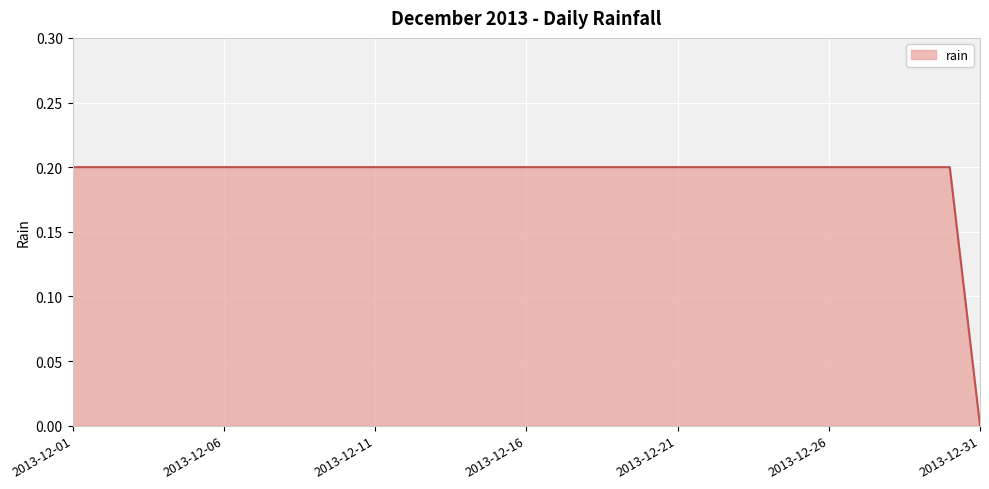

What is the value of the 1st point from the left?

0.2